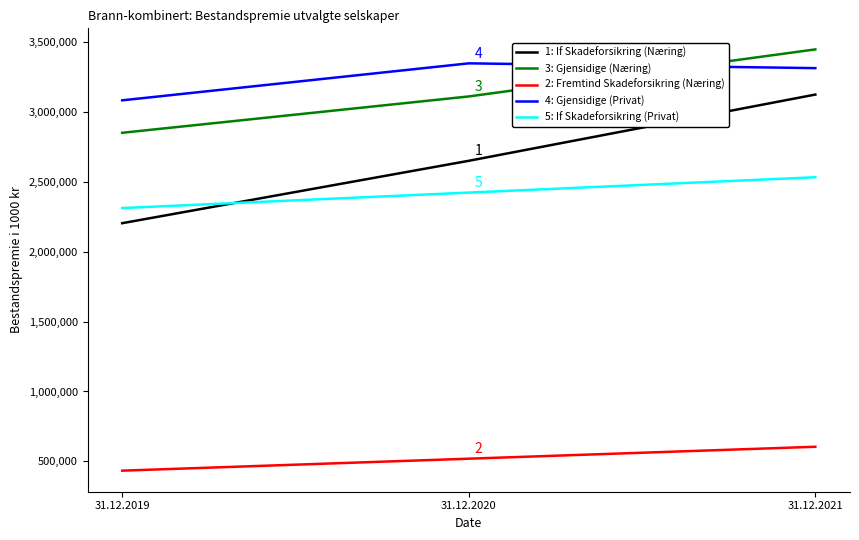

True or false: 1: If Skadeforsikring (Næring) has a value of 2204438 at 31.12.2019.

True